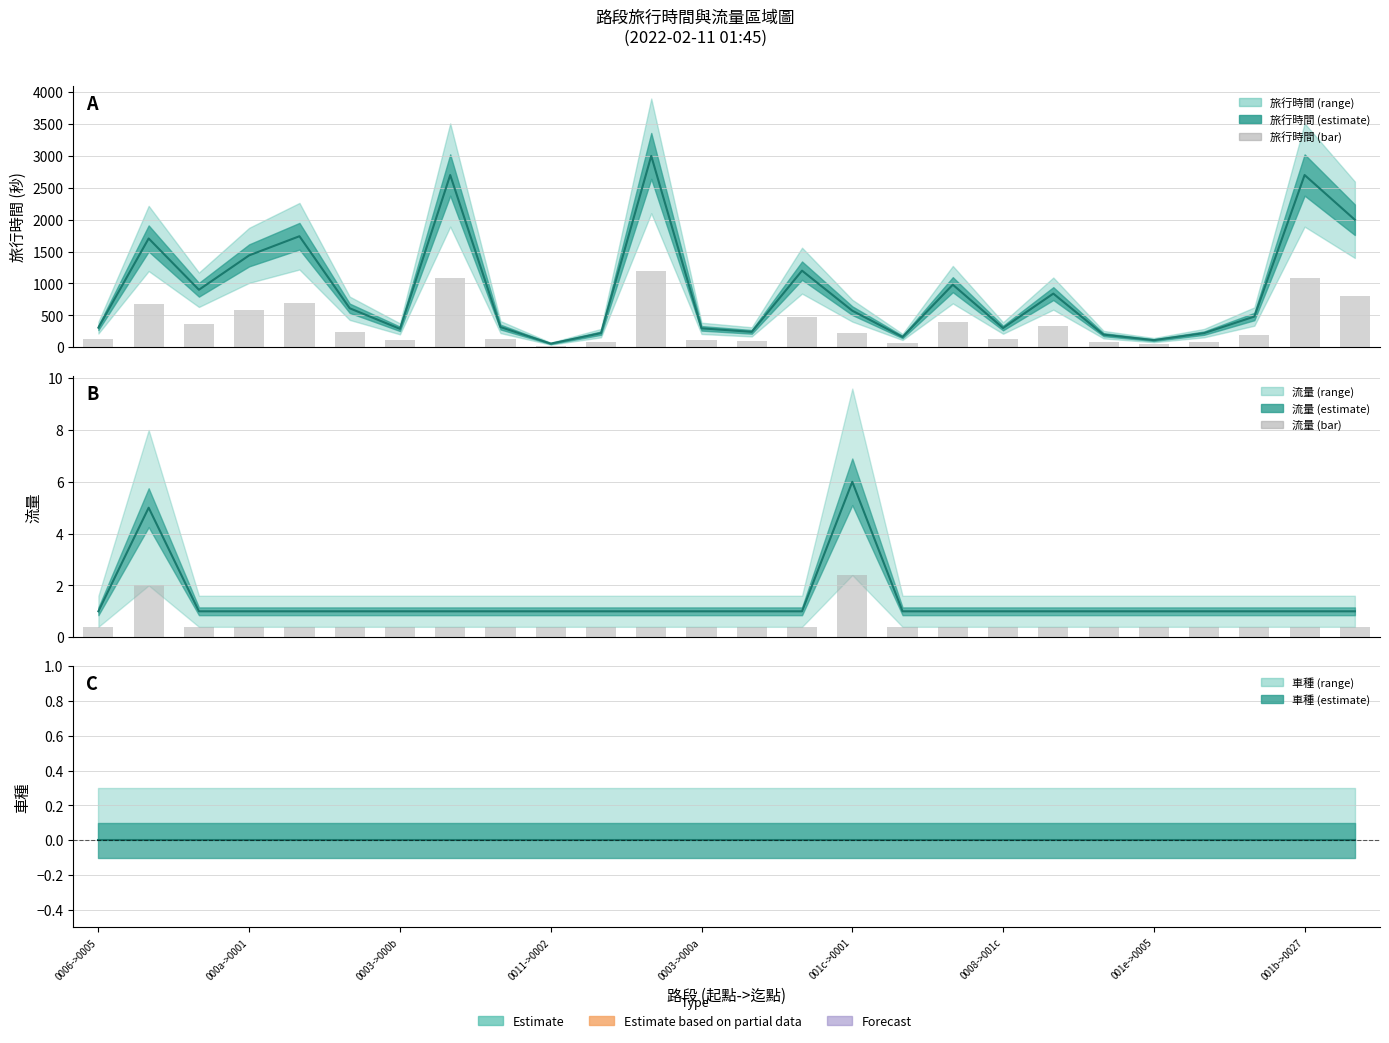

What is the difference between the second highest and minimum values in the 流量 series?

4.0